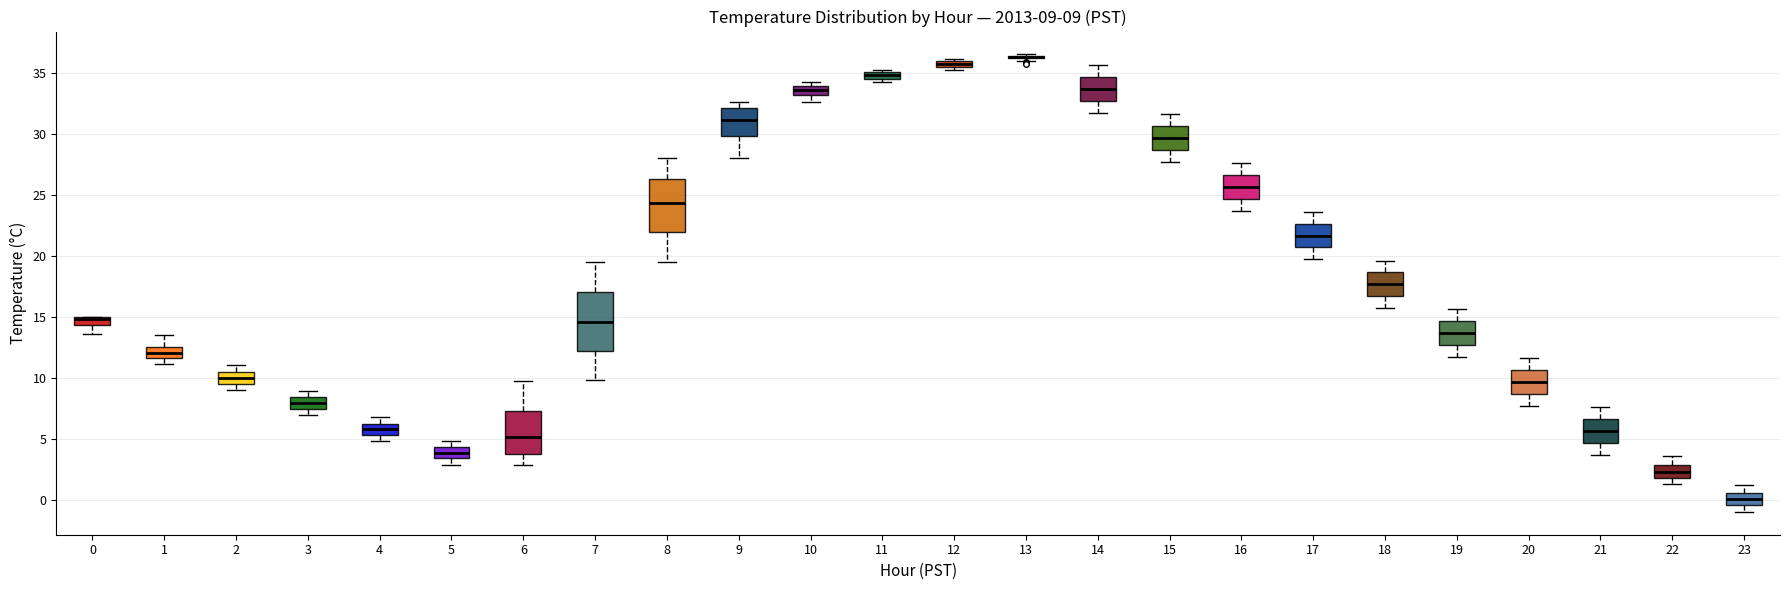

Comparing the boxes themselves (not the whiskers), which one is the tallest?

7